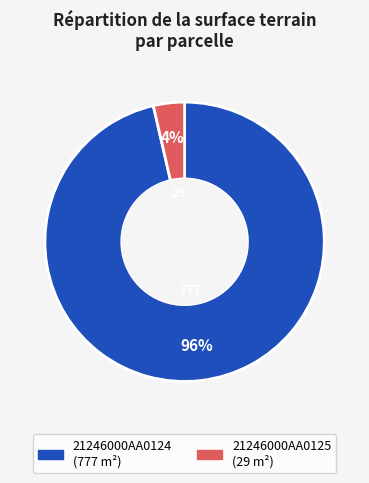

Which slice is the largest?

21246000AA0124